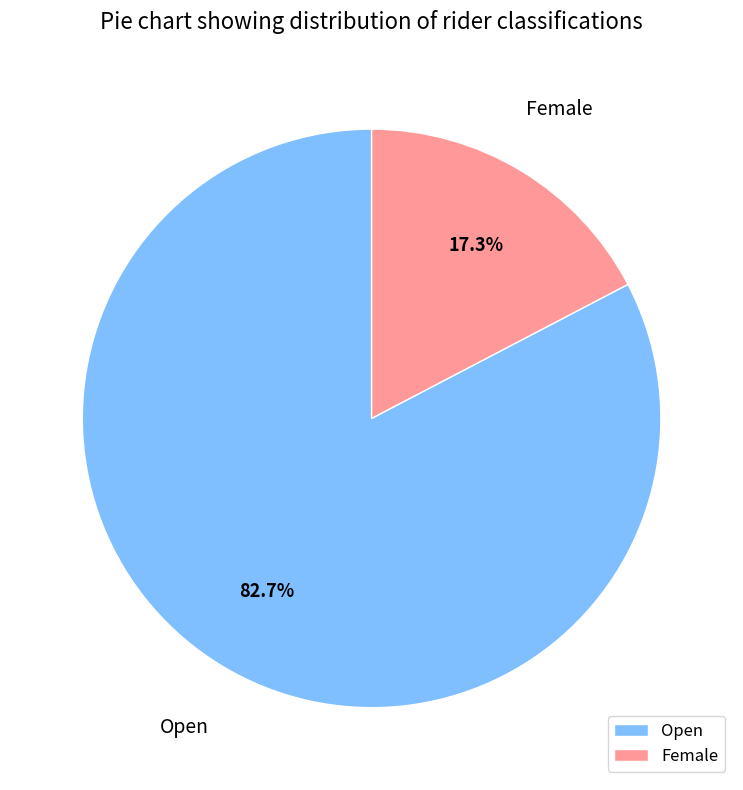

Rank the categories by value from highest to lowest.

Open, Female